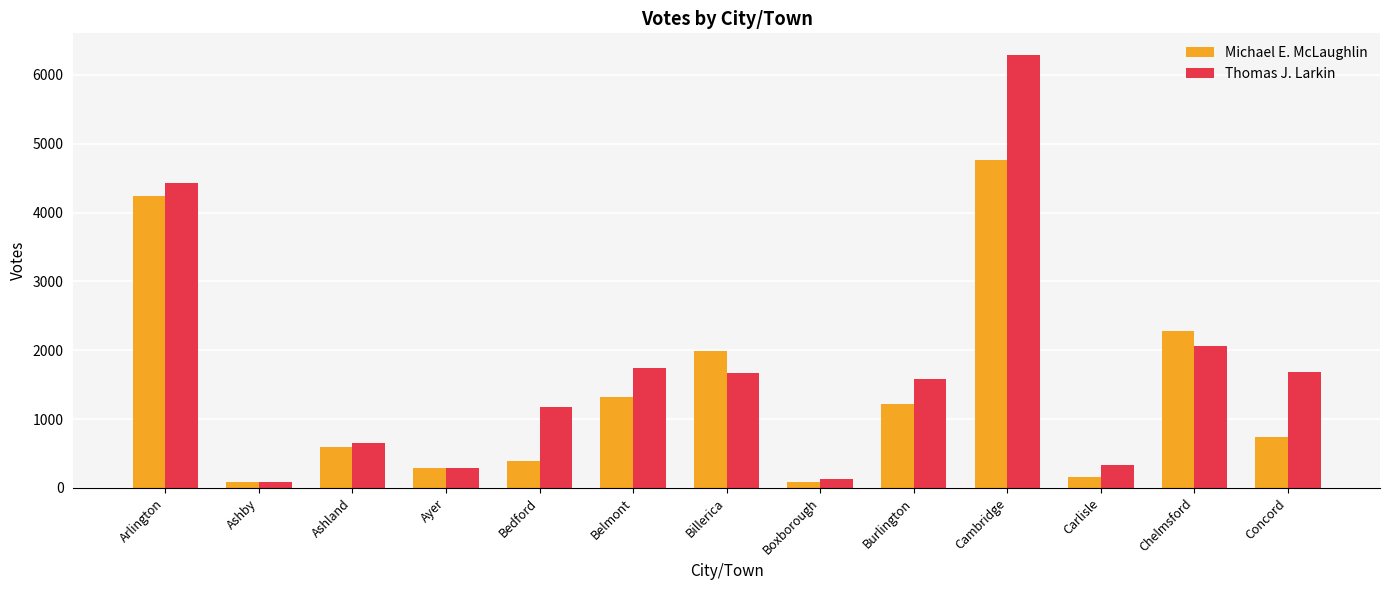

What is the value of the Thomas J. Larkin bar at the 12th from the left?

2064